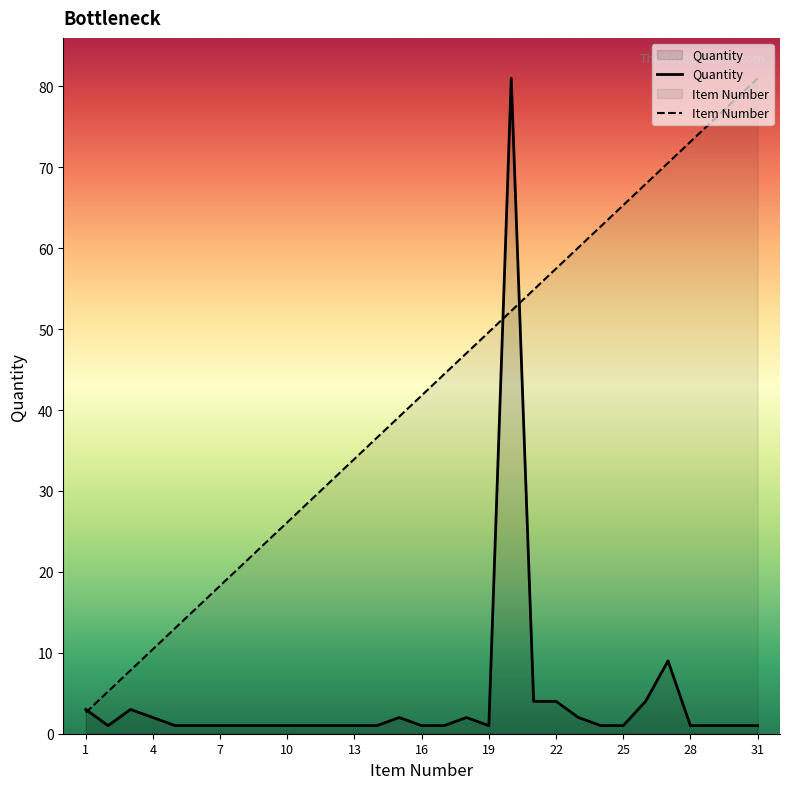

True or false: Quantity and Item Number cross at least once.

True